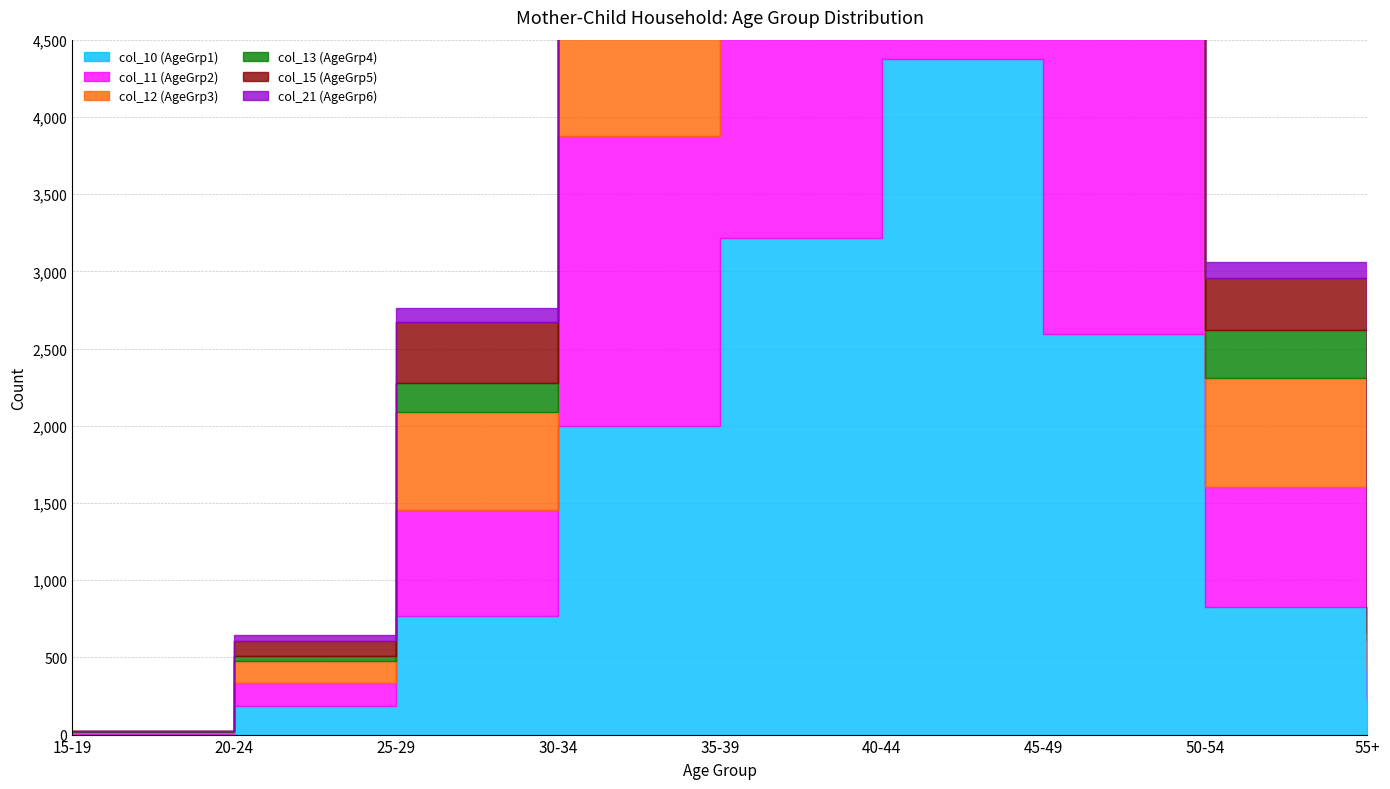

True or false: col_11 (AgeGrp2) has a value of 8 at 15-19.

False